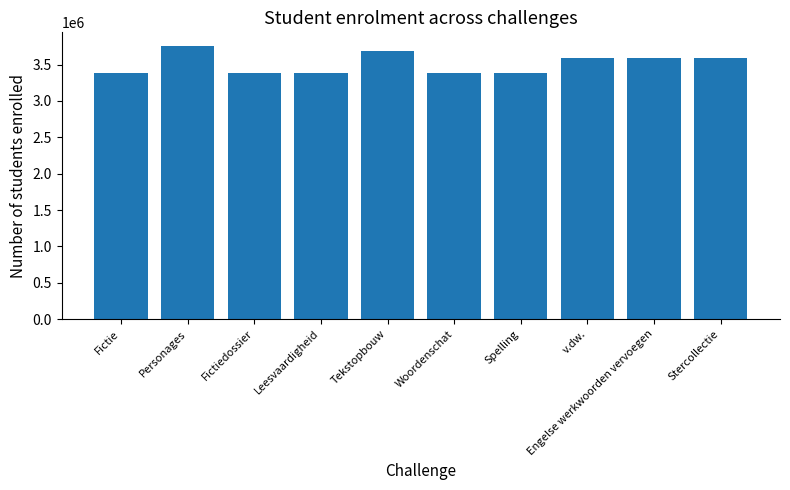

What is the label of the 3rd bar from the left?

Fictiedossier